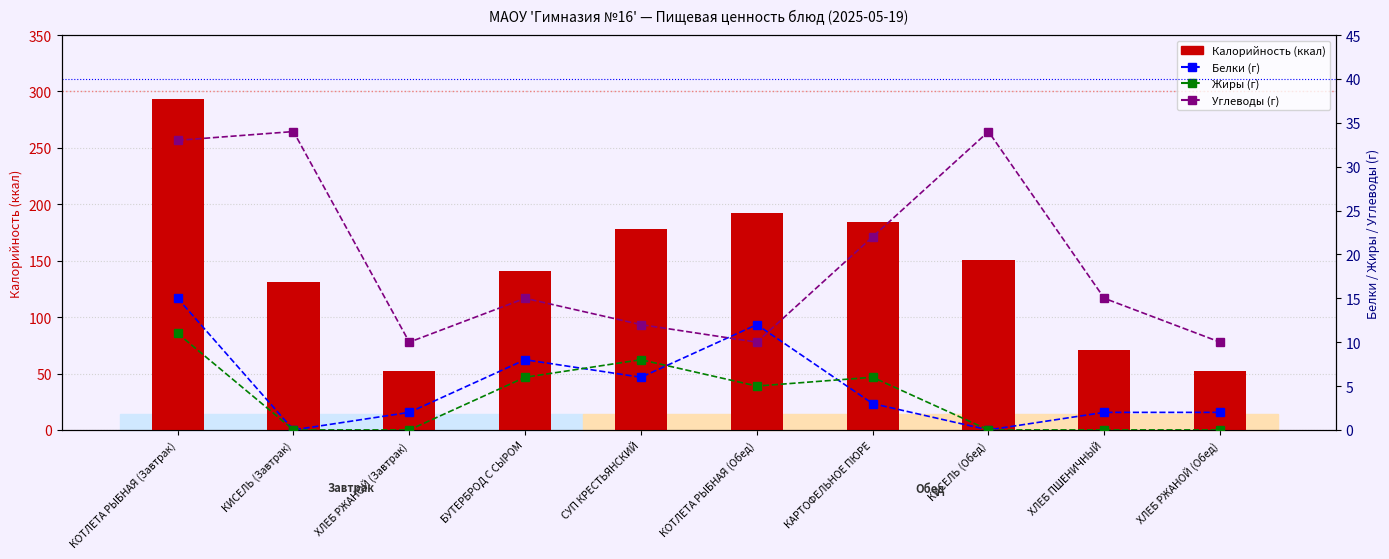

What is the value of the Калорийность bar at the 1st from the left?

293